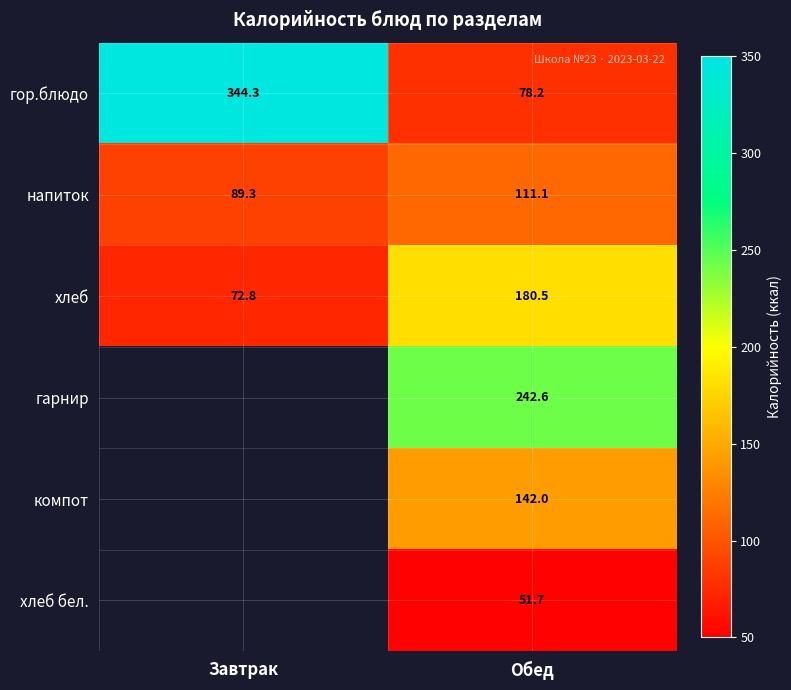

Rank the series at Обед from highest to lowest value.

гарнир, хлеб, компот, напиток, гор.блюдо, хлеб бел.